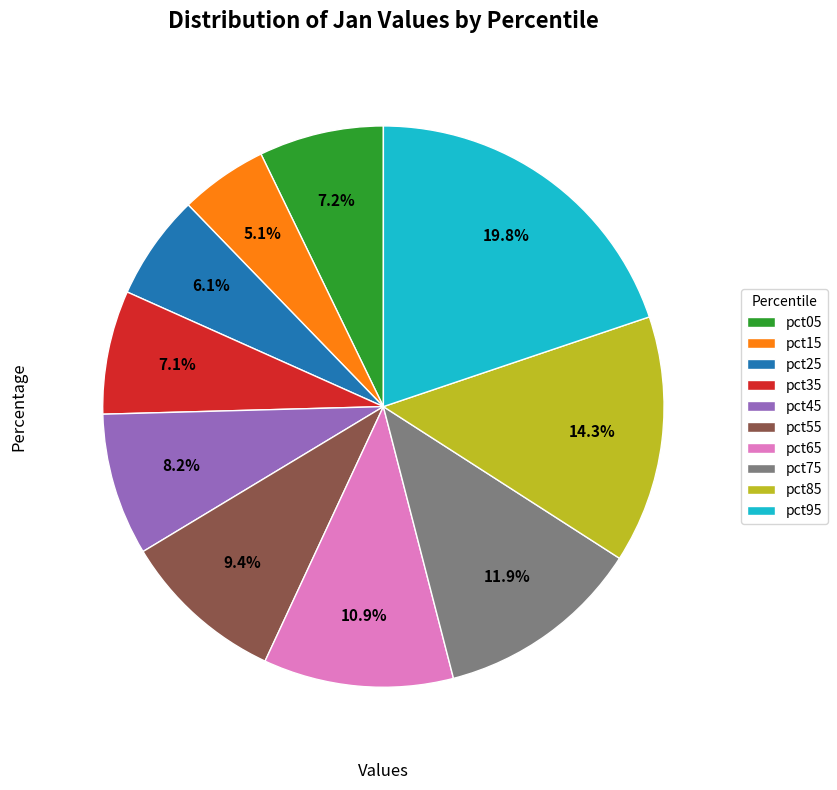

Is the sum of pct55 and pct95 greater than half?

No